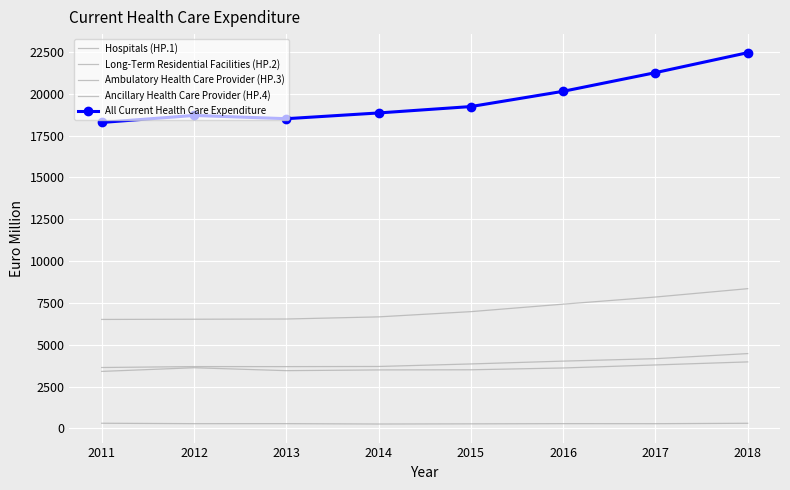

Which label corresponds to the smallest value in the chart?

2014